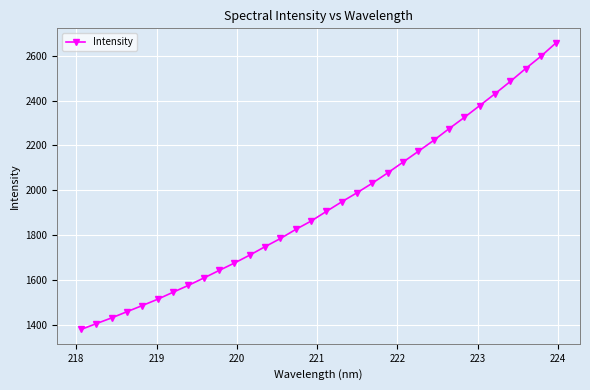

What is the sum of all values?

61821.3